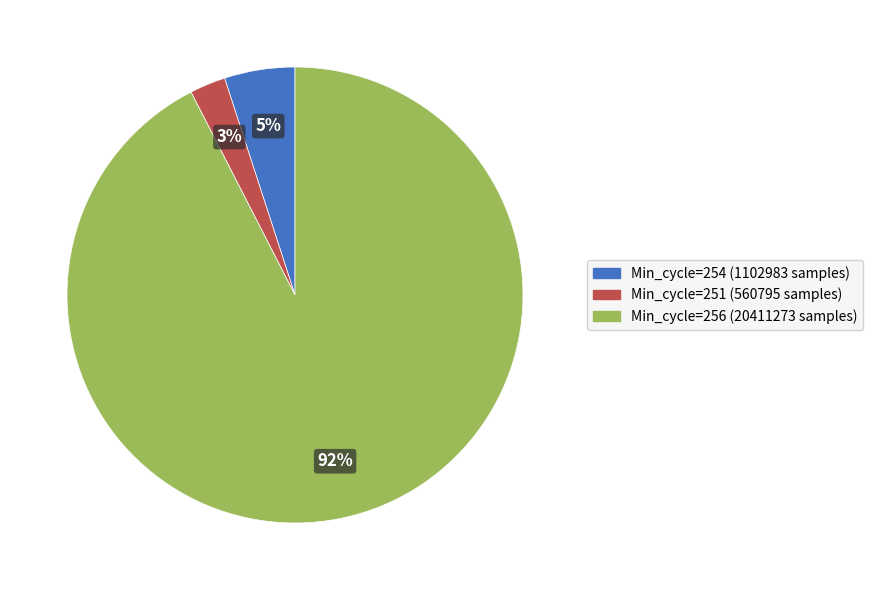

To the nearest percent, what is the average slice percentage?

33%